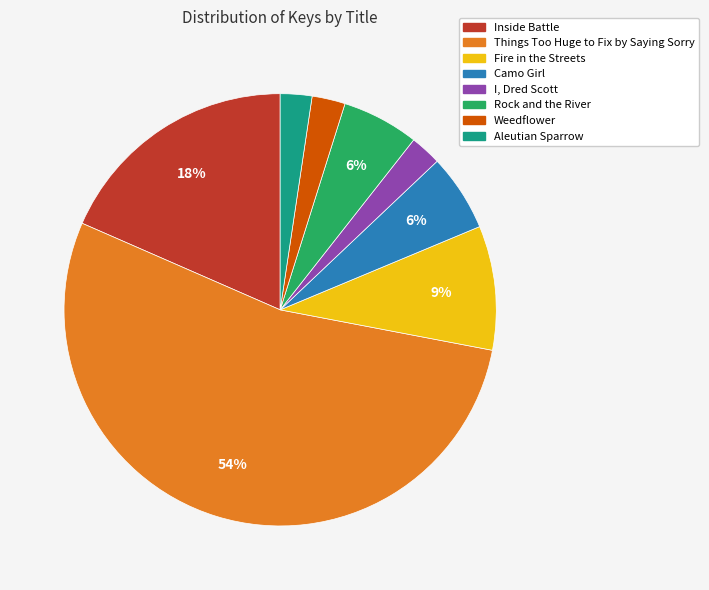

To the nearest percent, what is the combined percentage of Rock and the River and Weedflower?

8%